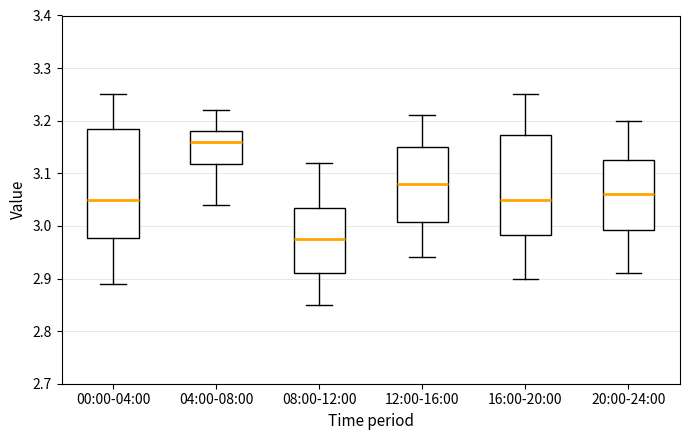

Reading left to right, read every box against the y-axis: the position of its median line, the range the box covers, and the ends of its whiskers. The values are not printed on the chart, so give them approximately, as read against the axis.

00:00-04:00: median 3.05, box 2.98 to 3.19, whiskers 2.89 to 3.25
04:00-08:00: median 3.16, box 3.12 to 3.18, whiskers 3.04 to 3.22
08:00-12:00: median 2.98, box 2.91 to 3.04, whiskers 2.85 to 3.12
12:00-16:00: median 3.08, box 3.01 to 3.15, whiskers 2.94 to 3.21
16:00-20:00: median 3.05, box 2.98 to 3.17, whiskers 2.90 to 3.25
20:00-24:00: median 3.06, box 2.99 to 3.13, whiskers 2.91 to 3.20